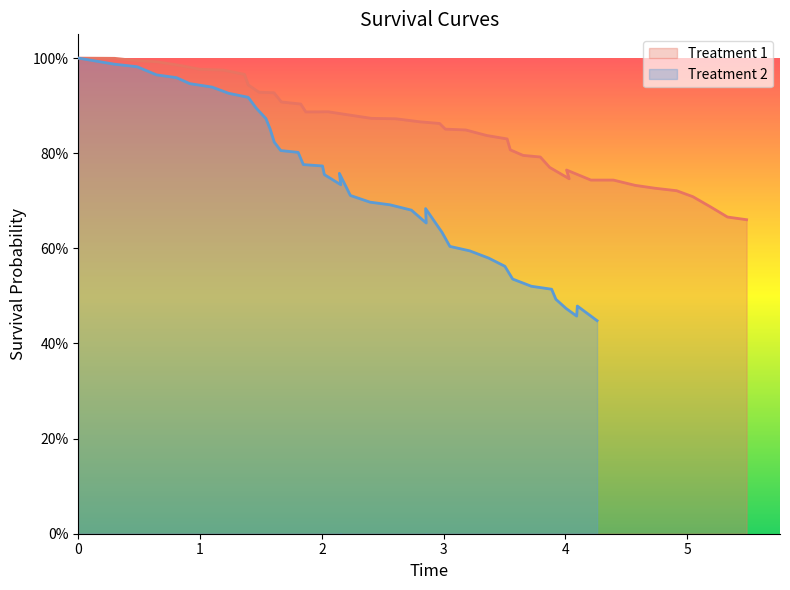

Reading right to left, transcribe all the data shown in this chart.

treat_1_y: 0.7	0.7	0.7	0.7	0.7	0.7	0.7	0.7	0.7	0.8	0.7	0.8	0.8	0.8	0.8	0.8	0.8	0.8	0.9	0.9	0.9	0.9	0.9	0.9	0.9	0.9	0.9	0.9	0.9	0.9	0.9	1.0	1.0	1.0	1.0	1.0	1.0	1.0	1.0
treat_2_y: 0.4	0.5	0.5	0.5	0.5	0.5	0.5	0.5	0.6	0.6	0.6	0.6	0.6	0.7	0.7	0.7	0.7	0.7	0.7	0.8	0.7	0.8	0.8	0.8	0.8	0.8	0.8	0.9	0.9	0.9	0.9	0.9	0.9	0.9	1.0	1.0	1.0	1.0	1.0